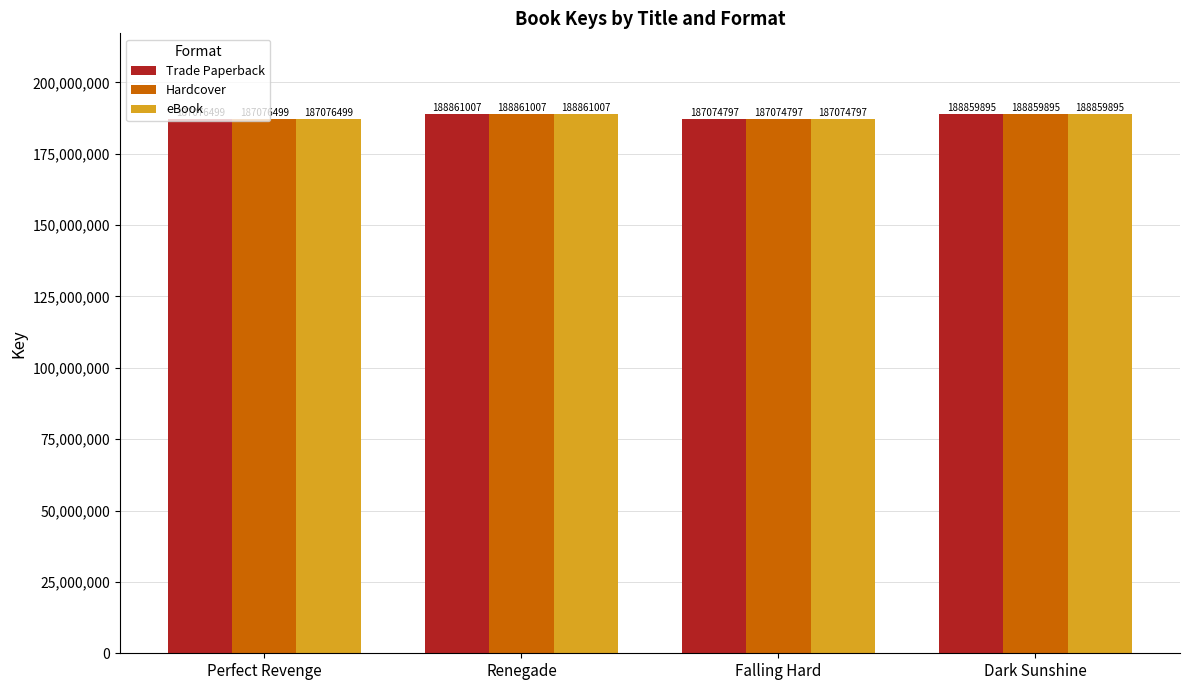

Does the chart contain any negative values?

No